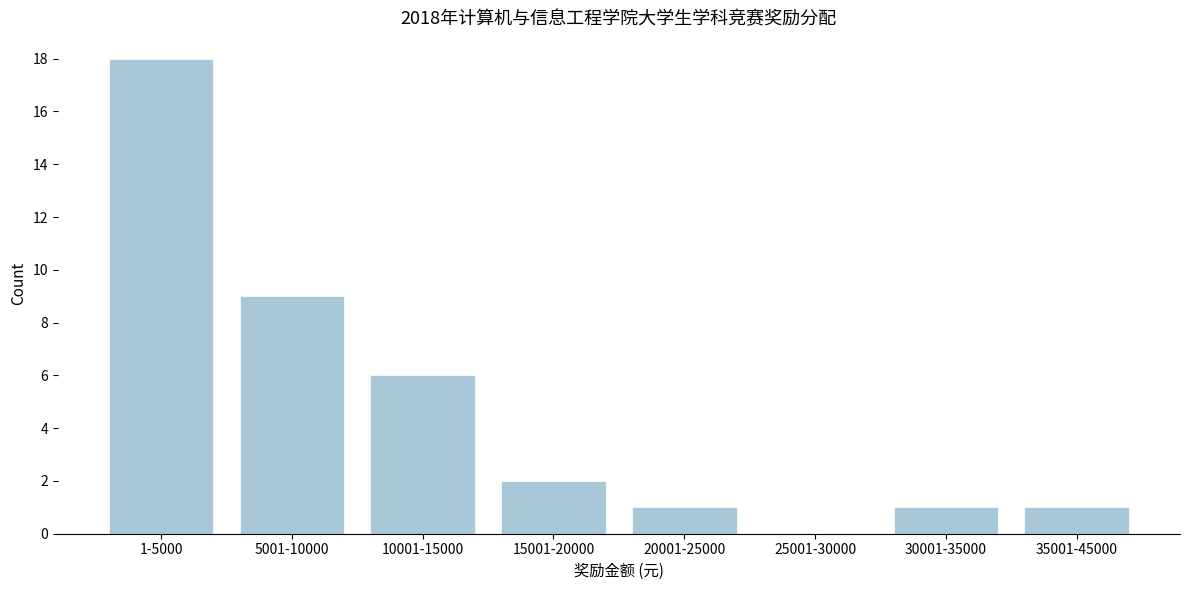

Reading left to right, what are all the values shown in this chart?

1-5000=18	5001-10000=9	10001-15000=6	15001-20000=2	20001-25000=1	25001-30000=0	30001-35000=1	35001-45000=1